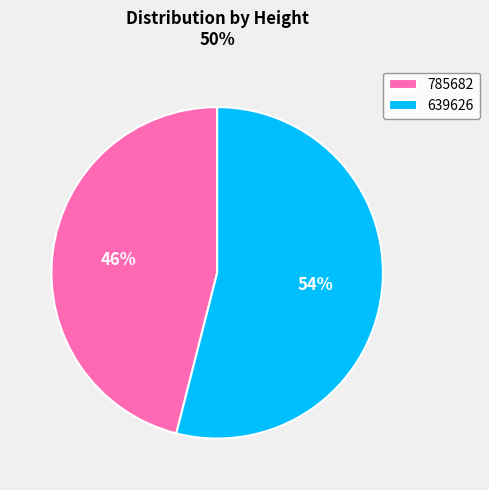

Is 639626 the majority of the pie?

Yes